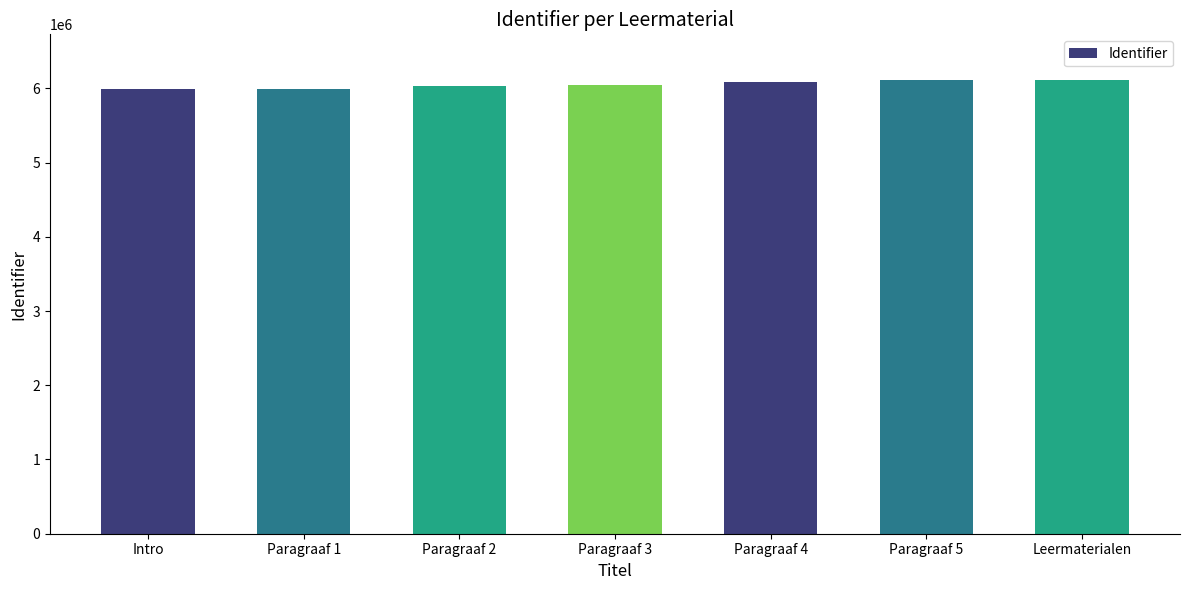

What is the difference between the maximum and minimum values?

124472